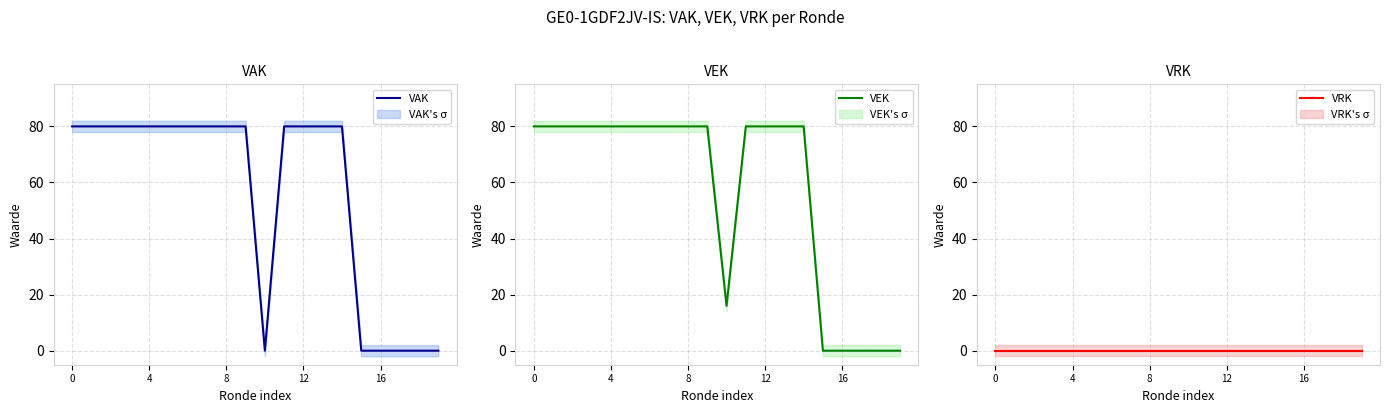

Is it true that VEK equals 0 at 18?

True